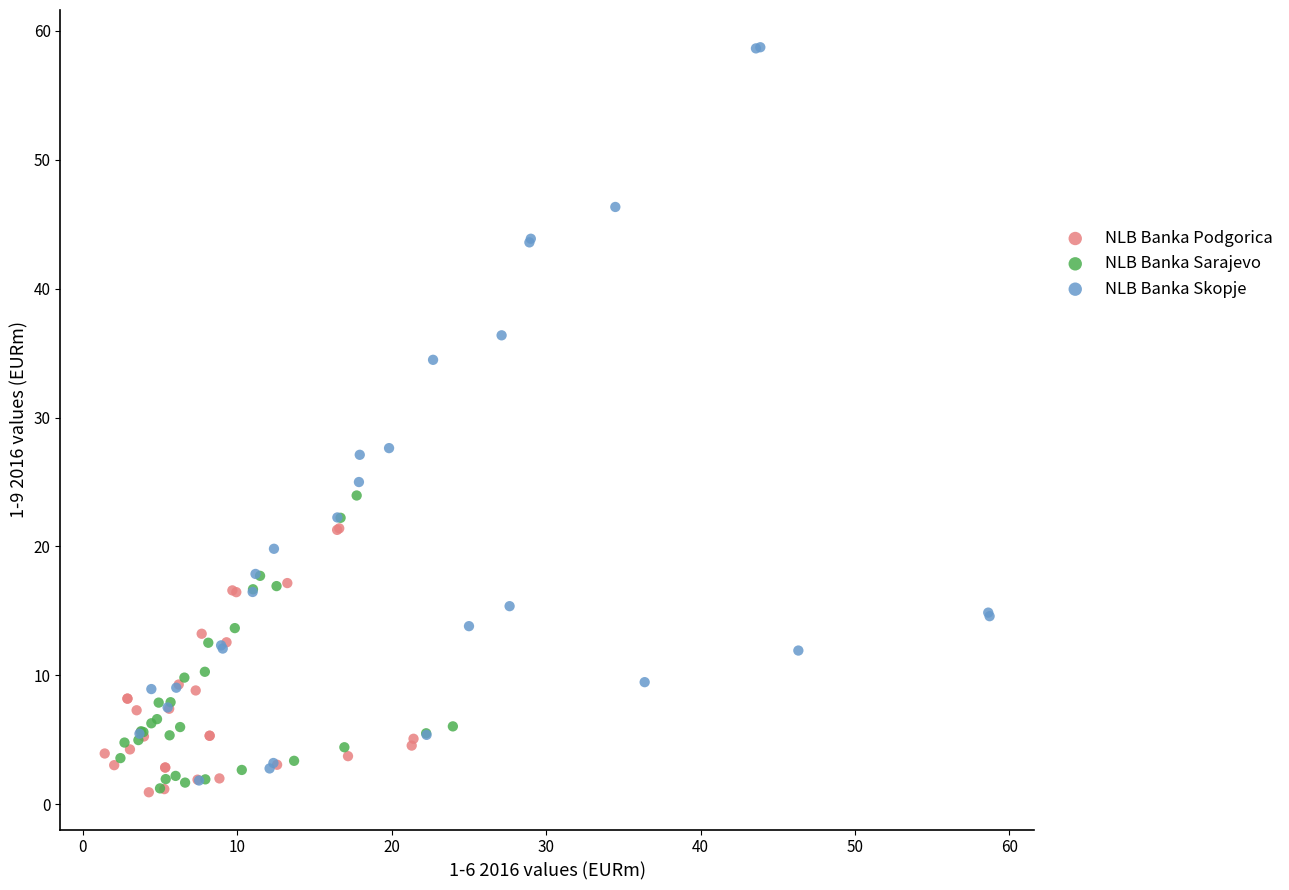

Which series reaches the maximum Y coordinate?

NLB Banka Skopje